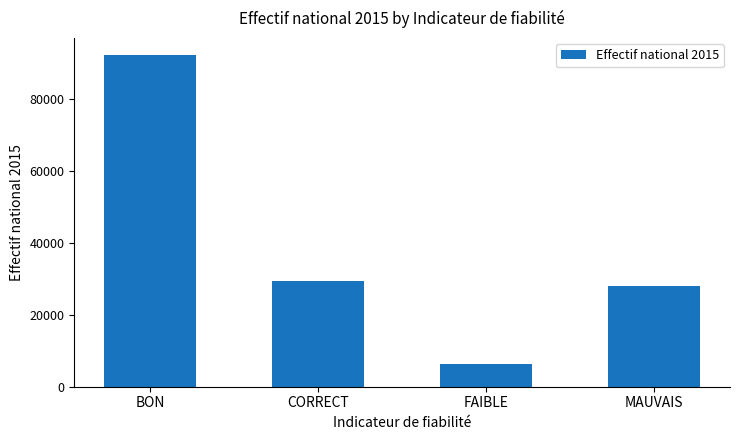

Are the bars horizontal?

No